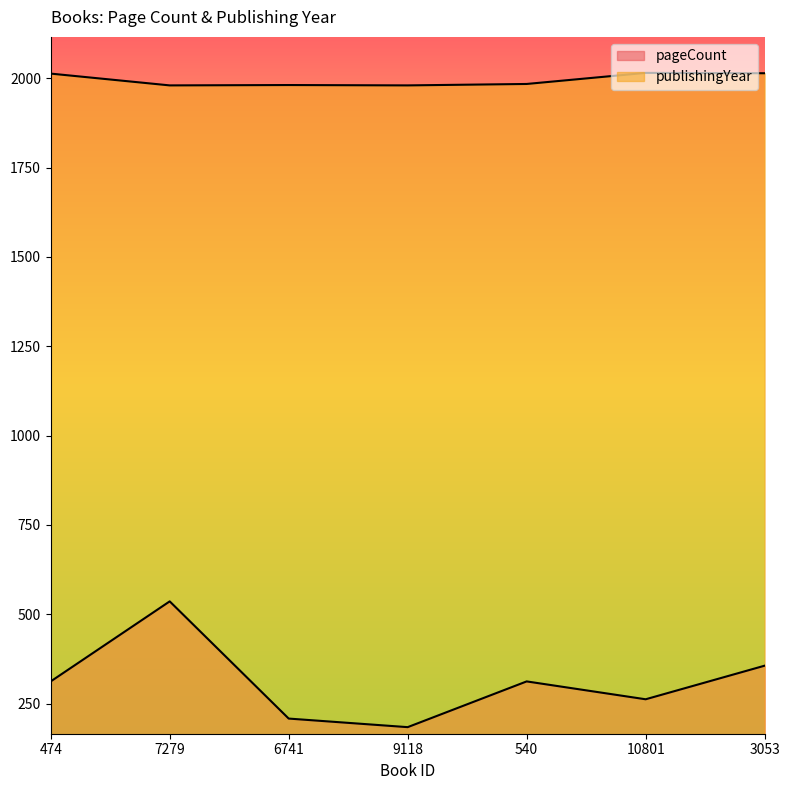

Reading left to right, list all the values displayed in this chart.

pageCount: 474=312	7279=536	6741=208	9118=184	540=312	10801=262	3053=356
publishingYear: 474=2013	7279=1980	6741=1981	9118=1980	540=1984	10801=2015	3053=2014